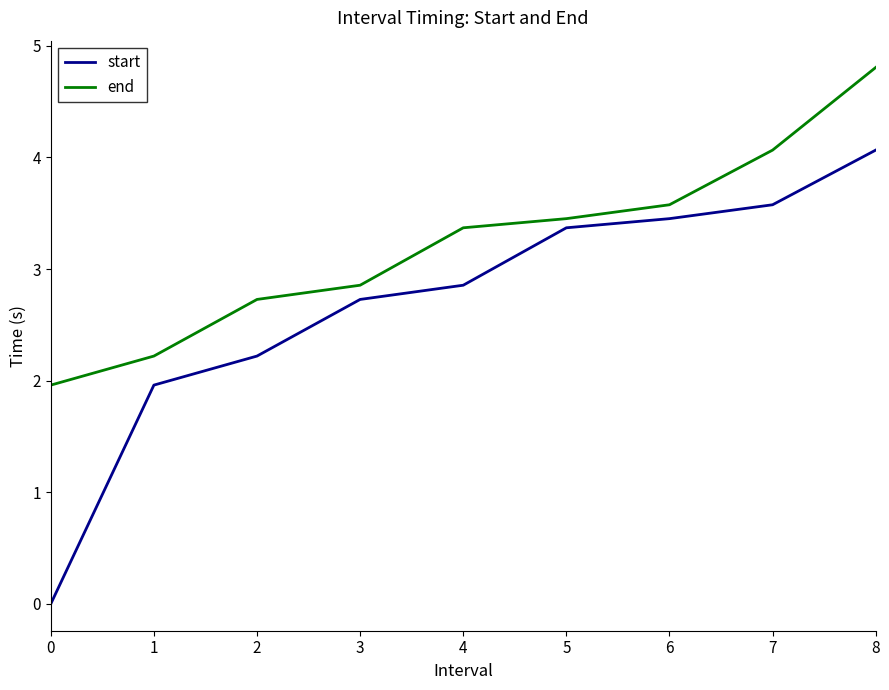

Which series has the largest range (max minus min)?

start